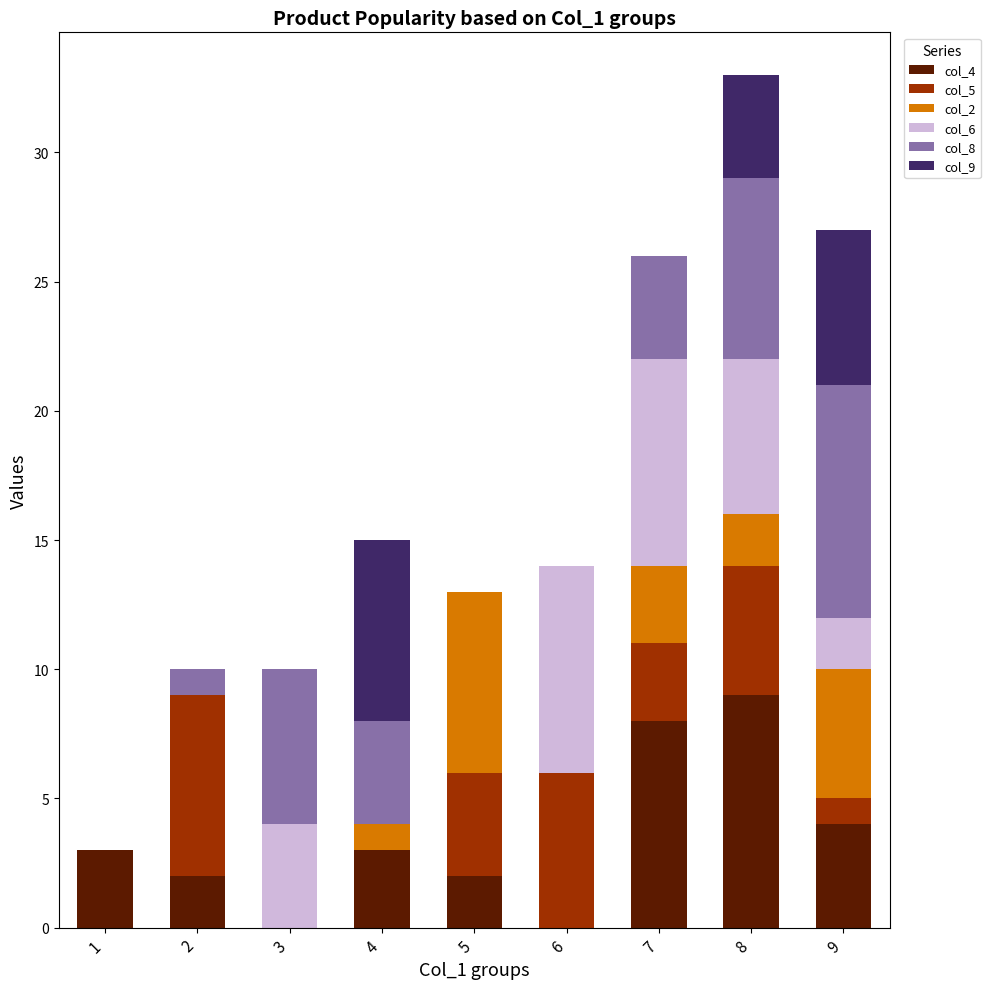

At which category is the sum across all series the highest?

8